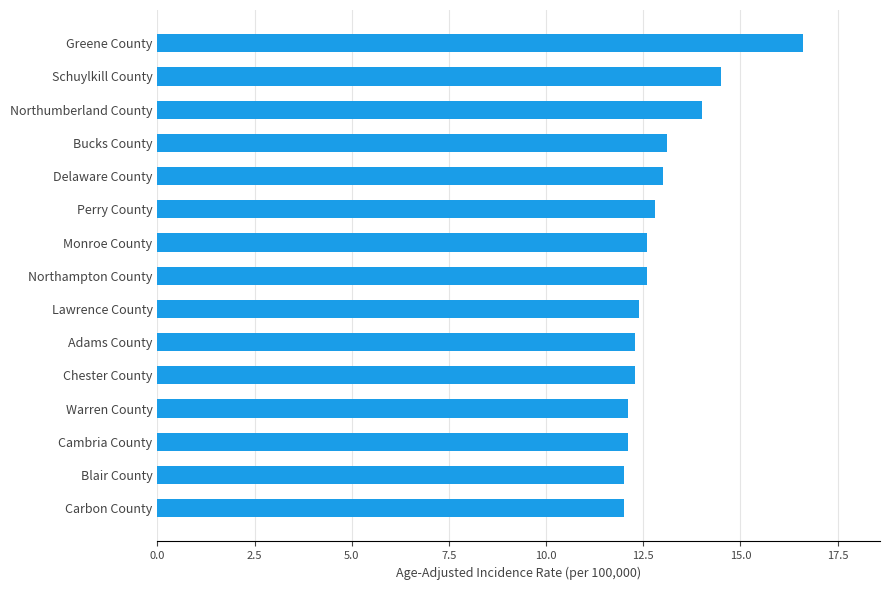

What is the sum of the values at Lawrence County and Delaware County?

25.4